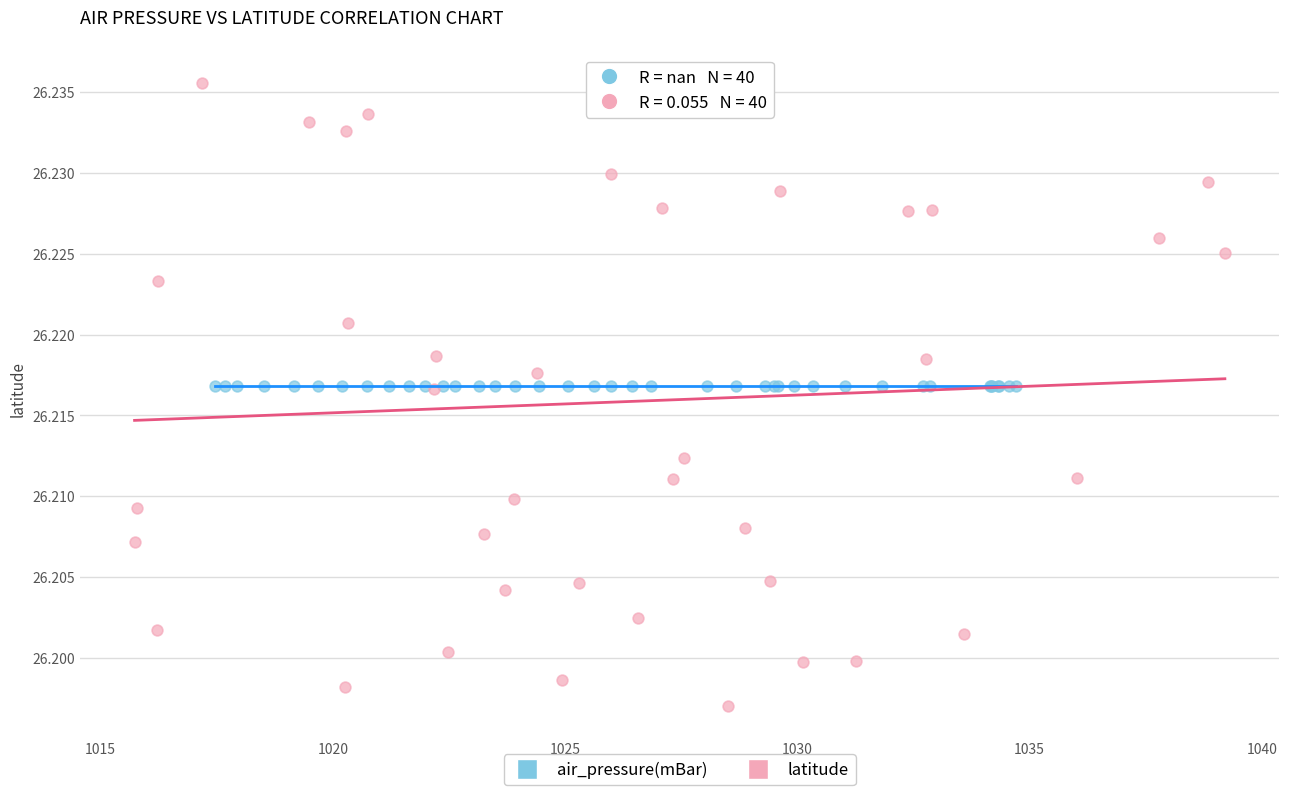

Which series reaches the minimum Y coordinate?

latitude